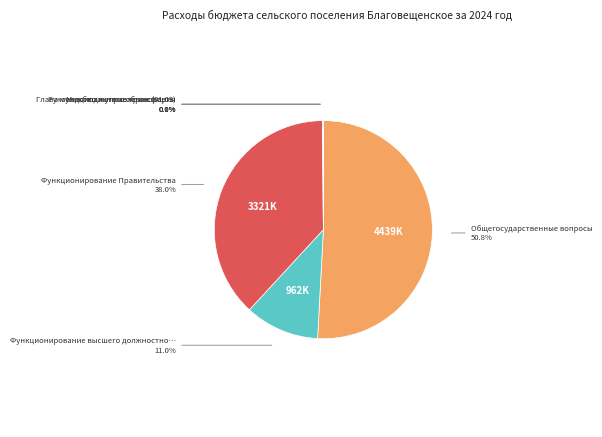

Is there any slice that represents more than half of the pie?

Yes